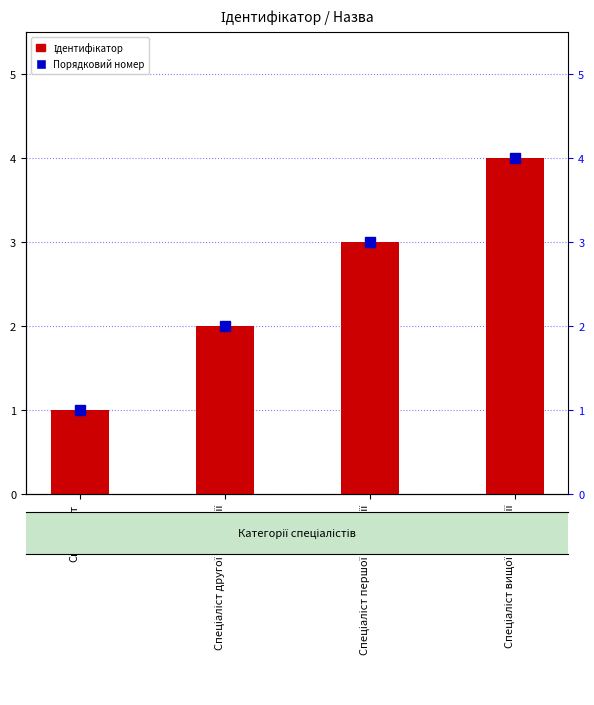

What is the value of the 1st bar from the left?

1